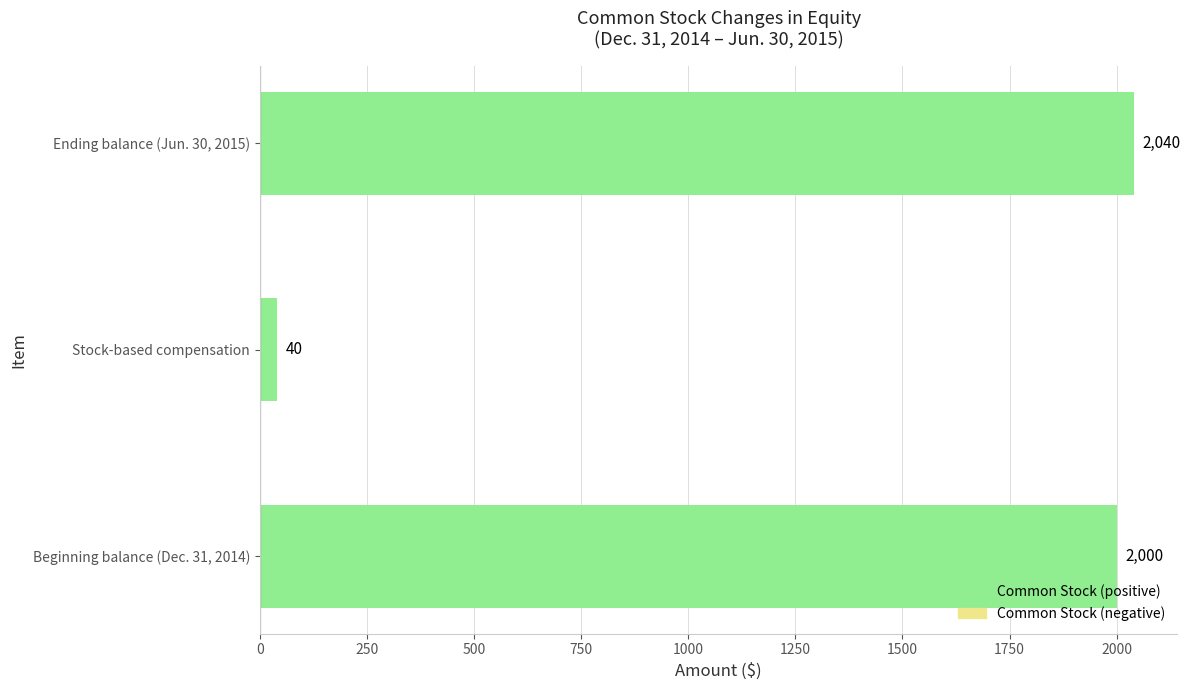

Reading bottom to top, transcribe all the data shown in this chart.

Beginning balance (Dec. 31, 2014)=2000	Stock-based compensation=40	Ending balance (Jun. 30, 2015)=2040